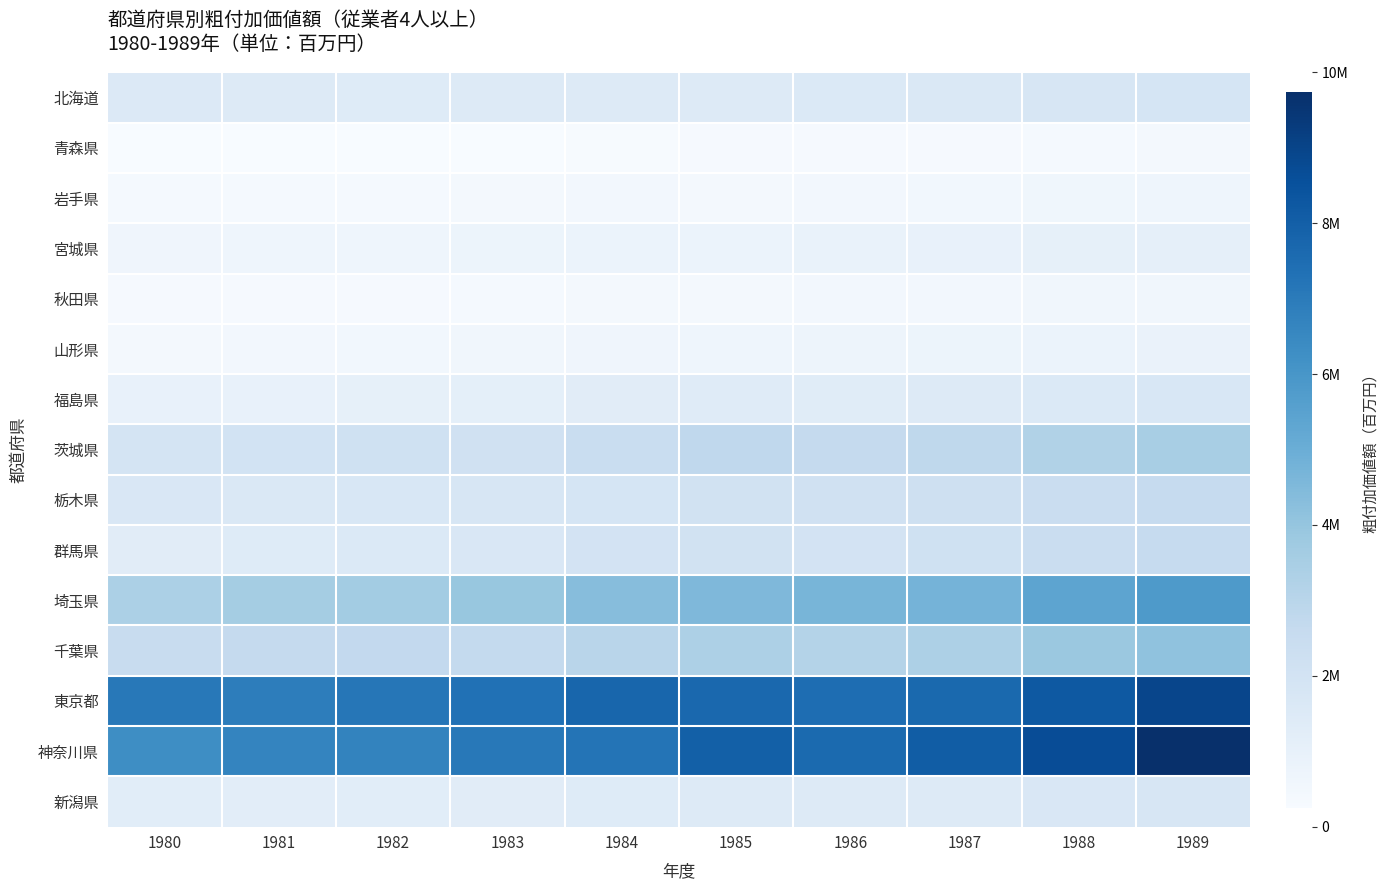

Which series has the largest total across all categories?

東京都